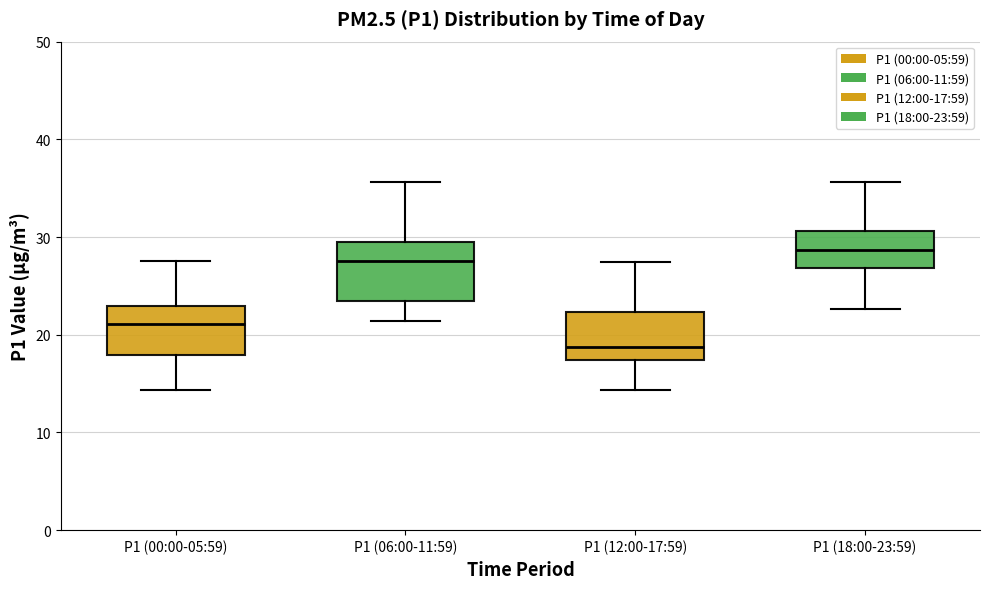

Where does the lower whisker of the box for P1 (12:00-17:59) end on the y-axis? The values are not printed on the chart, so give them approximately, as read against the axis.

14